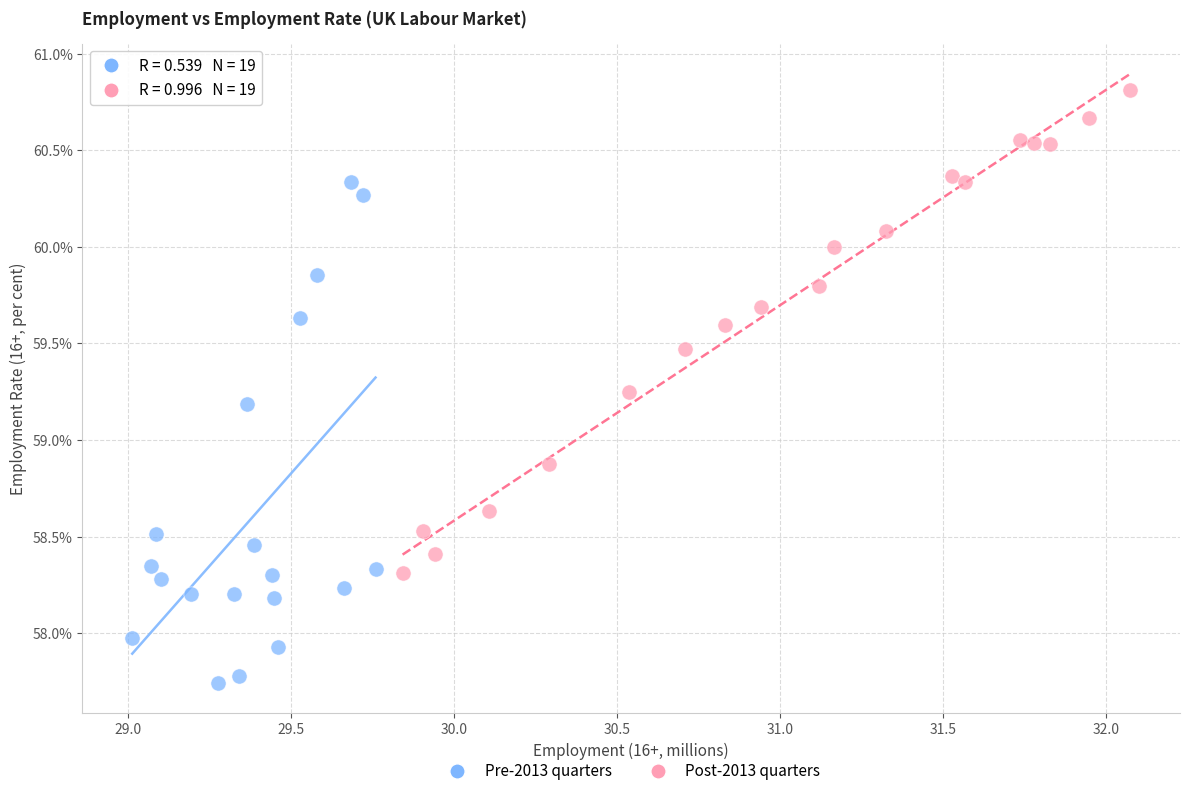

Which series contains the lowest Y value?

Pre-2013 quarters